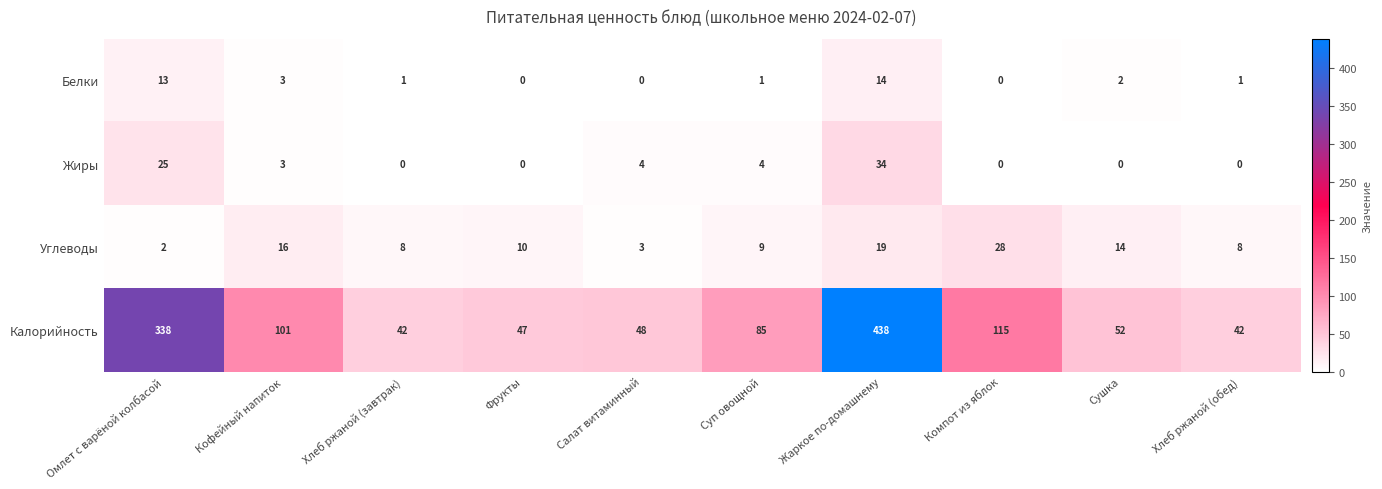

What is the total value across all series at Хлеб ржаной (завтрак)?

51